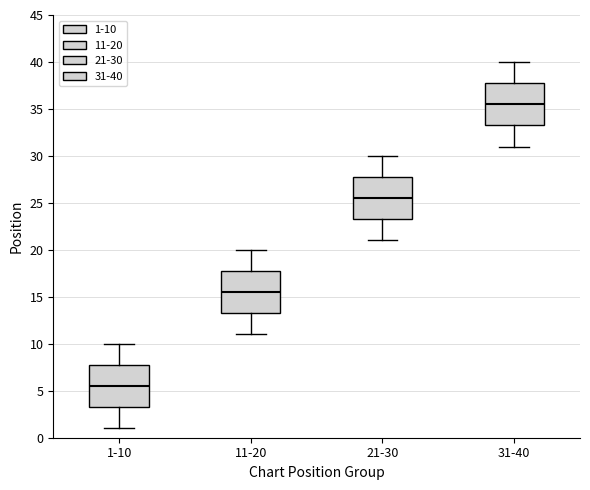

Where is the lower edge of the box for 31-40 on the y-axis? The values are not printed on the chart, so give them approximately, as read against the axis.

33.5